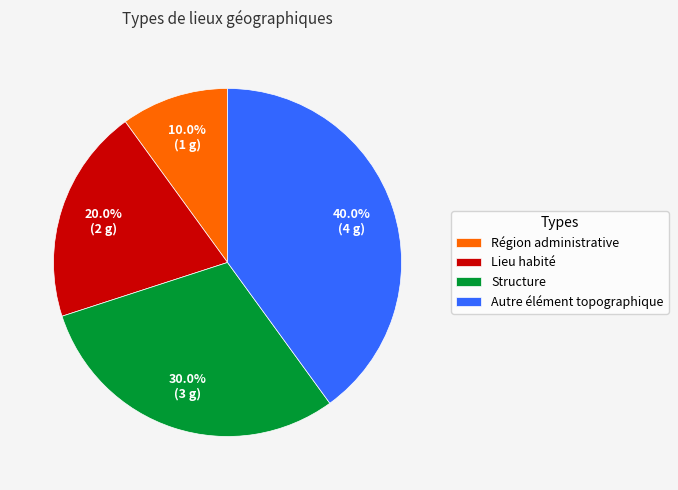

Which slice is the largest?

Autre élément topographique